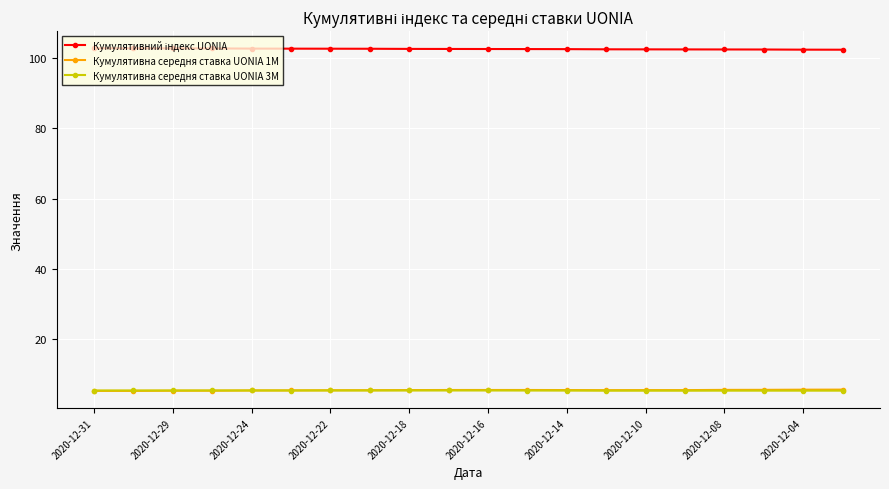

What is the smallest value displayed?

5.2